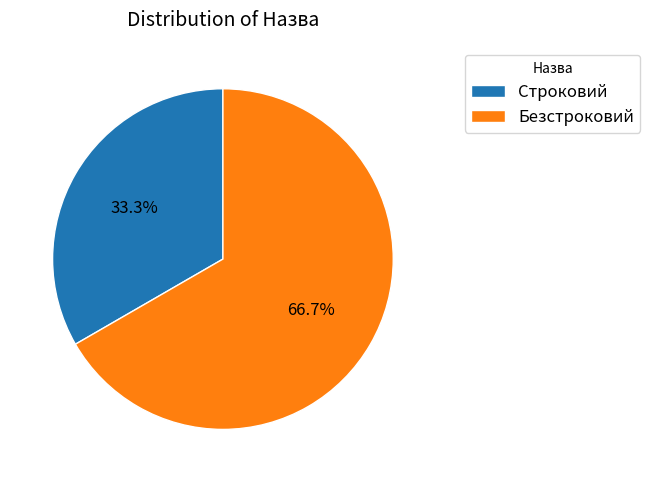

Which slice is the largest?

Безстроковий